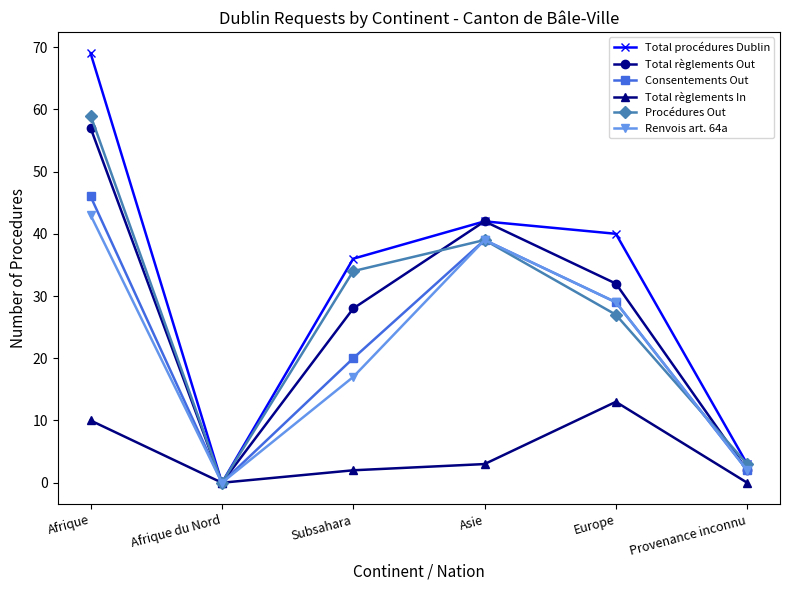

Which series changed the most between Subsahara and Europe?

Renvois art. 64a